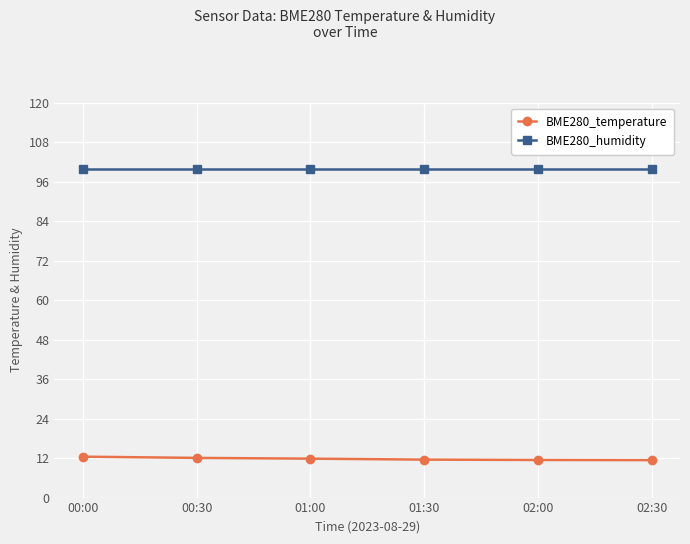

True or false: BME280_temperature and BME280_humidity cross at least once.

False